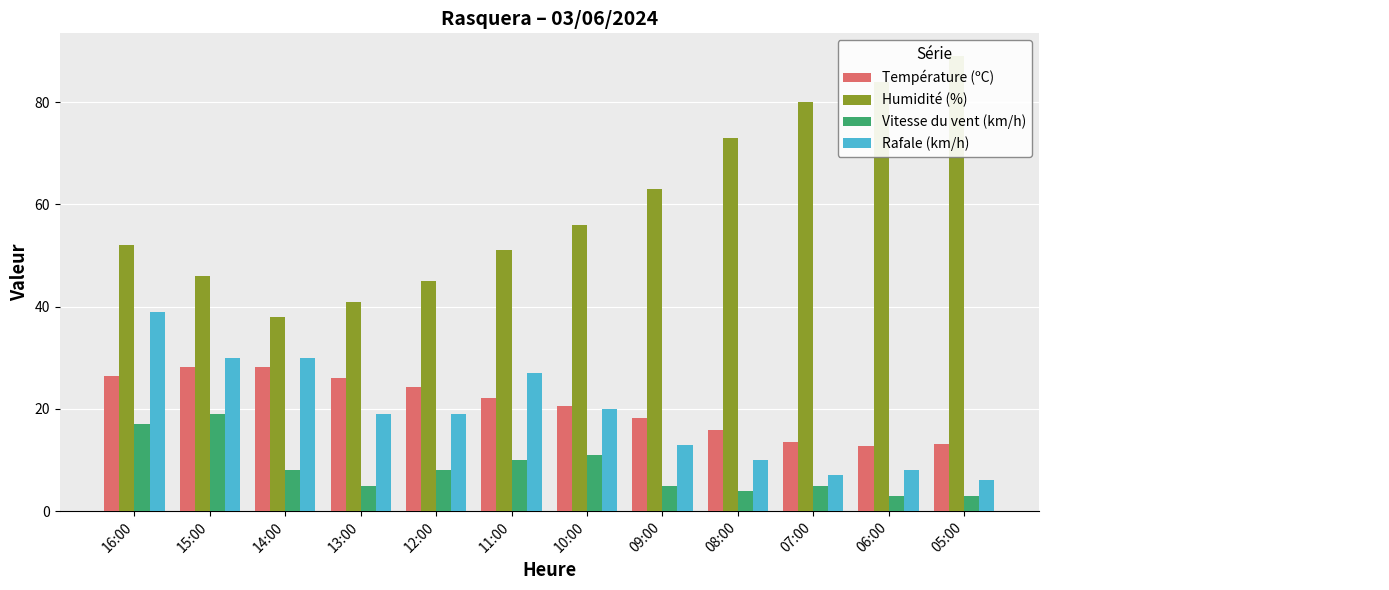

What is the total value across all series at 06:00?

107.8